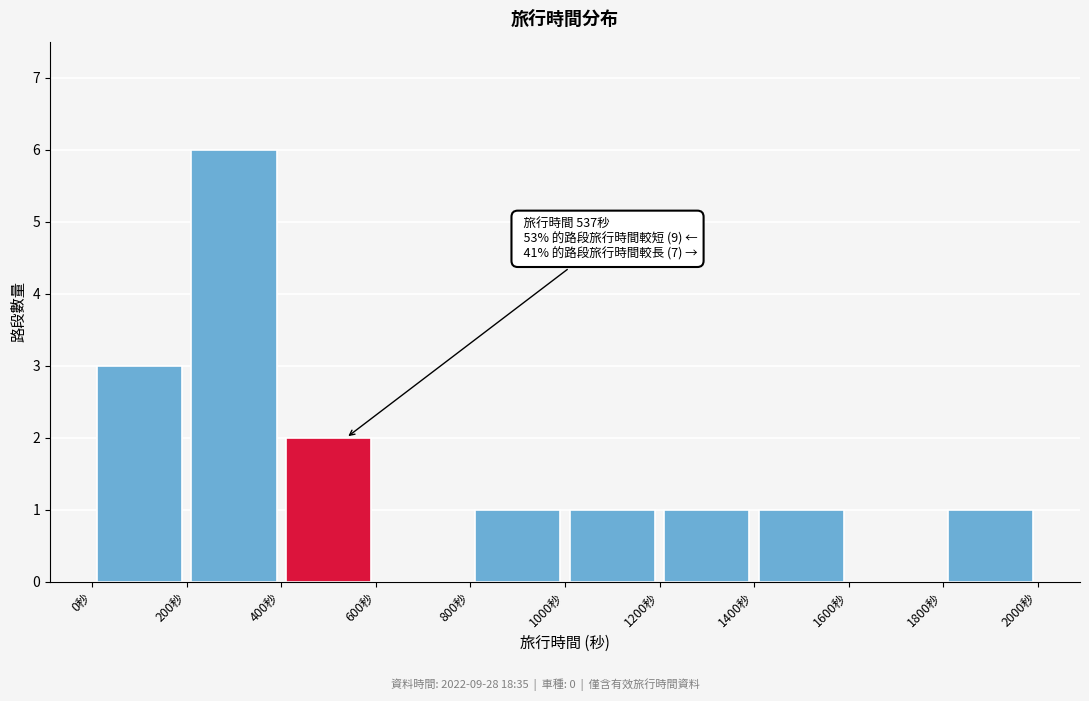

Which range on the x-axis has the tallest bar?

200 to 400